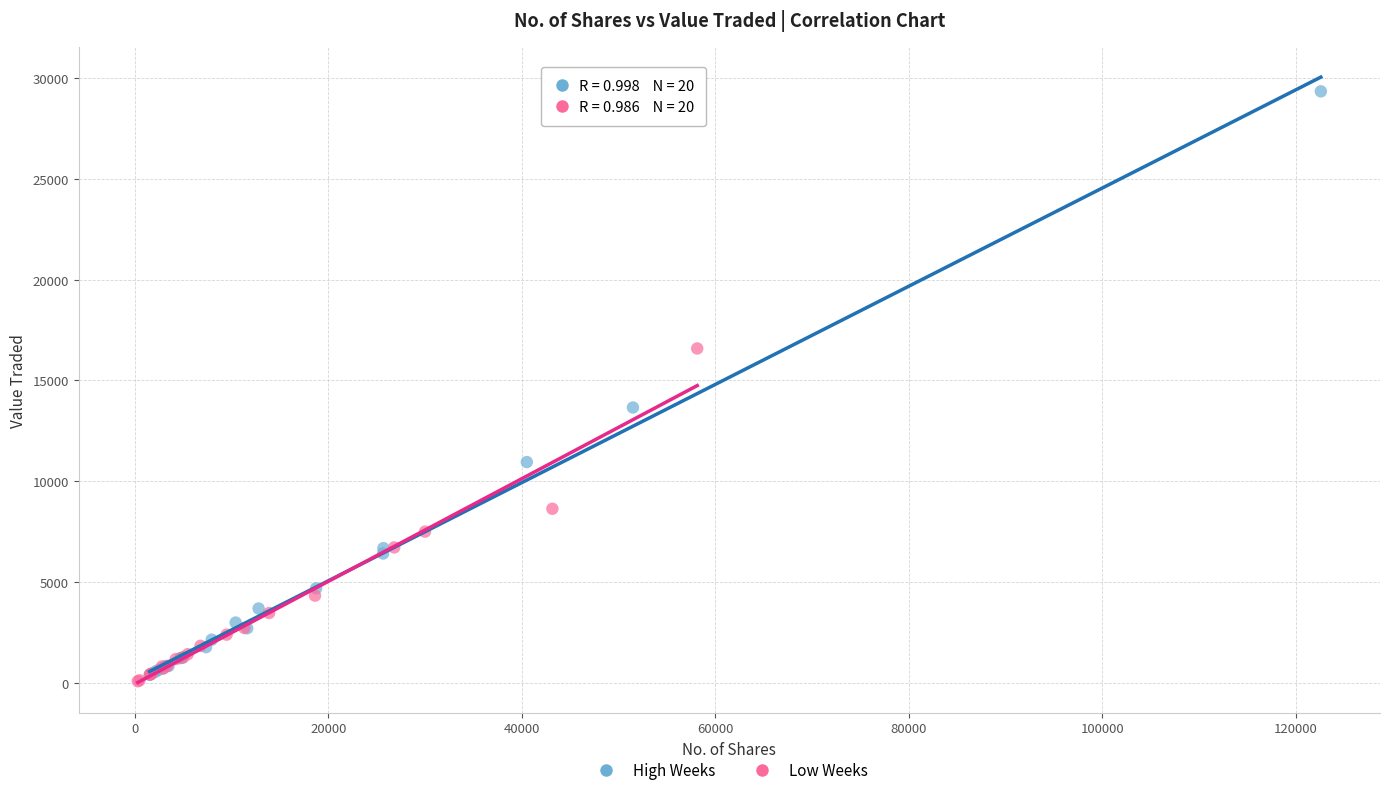

Which series has the largest Y range (max minus min)?

High Weeks